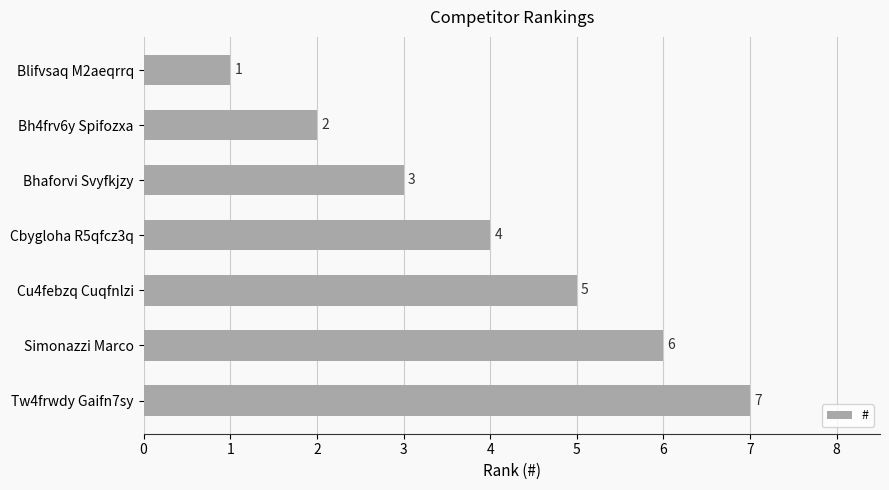

What is the maximum value shown in the chart?

7